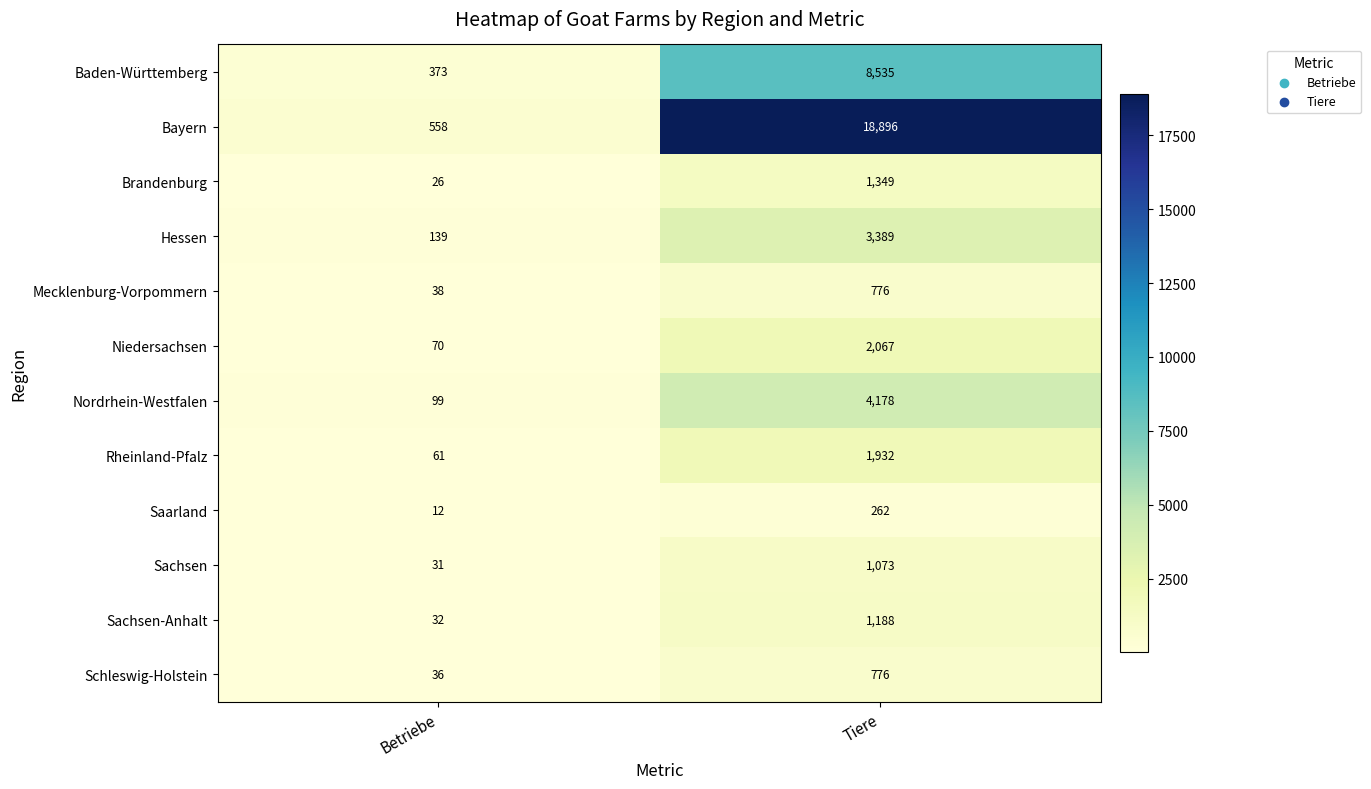

Which series has the widest spread of values?

Bayern